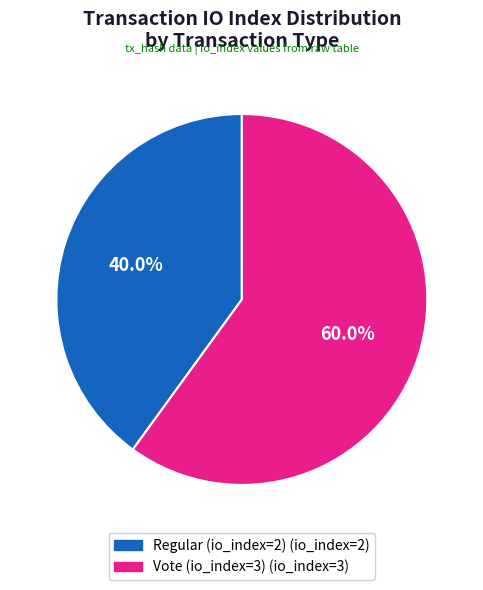

Combined, do Regular (io_index=2) and Vote (io_index=3) account for over 50%?

Yes